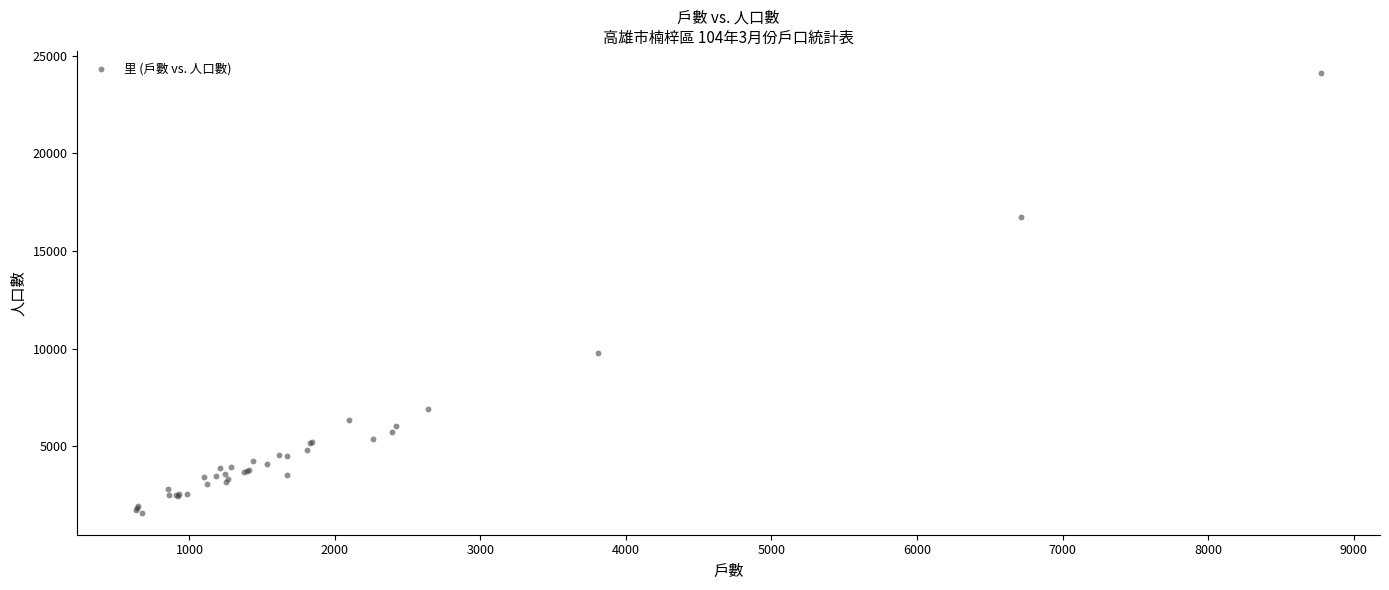

What Y value in the scatter plot is closest to 12859?

9795